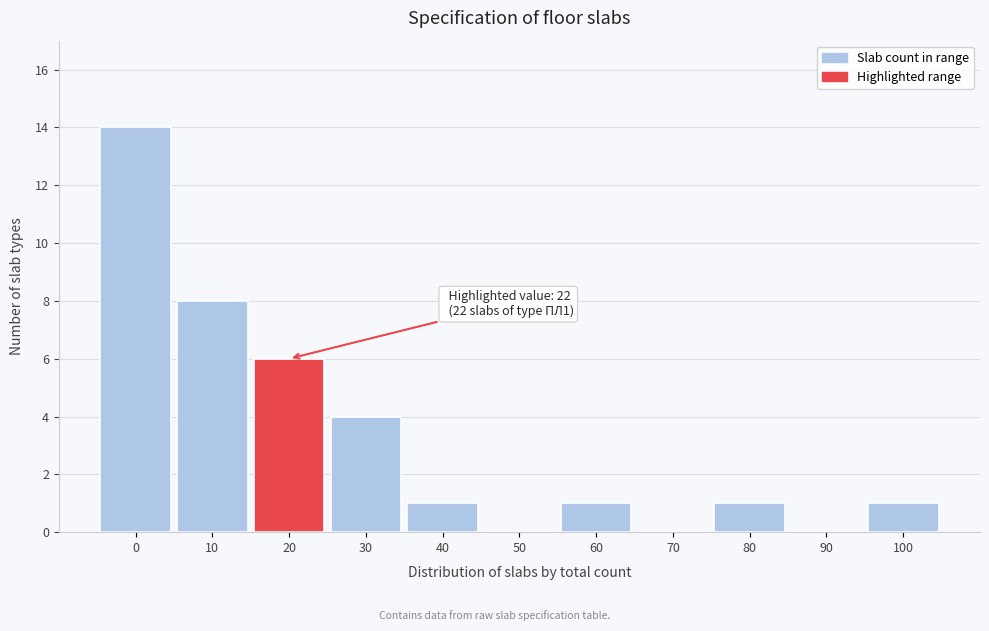

Reading left to right, extract all data points from this chart.

0=14	10=8	20=6	30=4	40=1	50=0	60=1	70=0	80=1	90=0	100=1